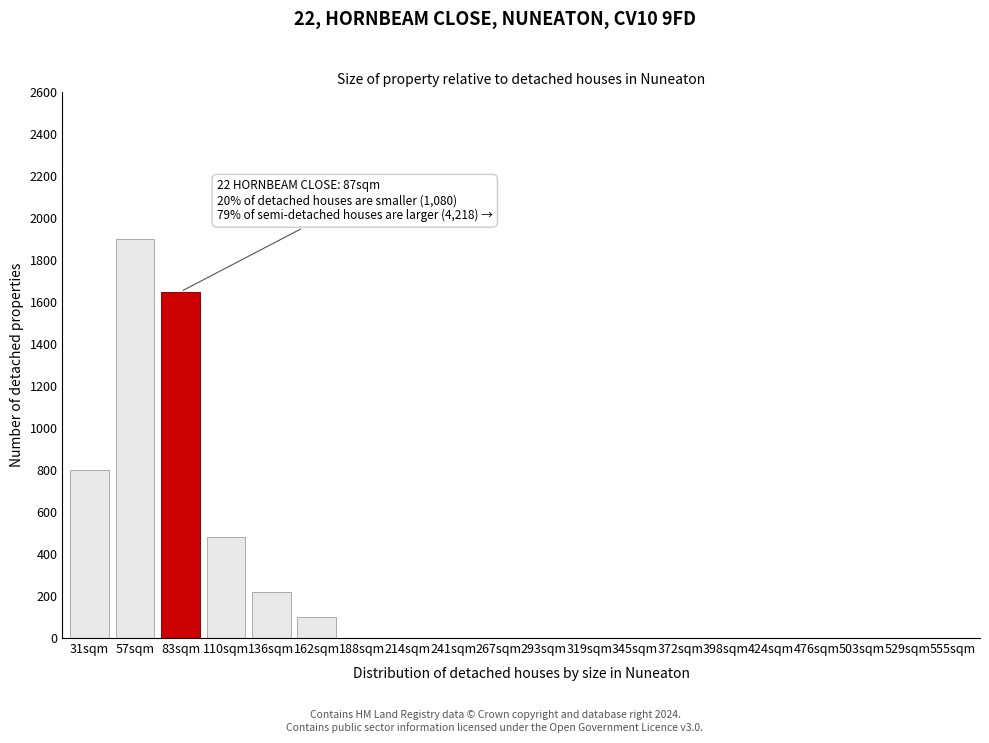

Reading right to left, transcribe all the data shown in this chart.

555sqm=0	529sqm=0	503sqm=0	476sqm=0	424sqm=0	398sqm=0	372sqm=0	345sqm=0	319sqm=0	293sqm=0	267sqm=0	241sqm=0	214sqm=0	188sqm=0	162sqm=100	136sqm=220	110sqm=480	83sqm=1650	57sqm=1900	31sqm=800